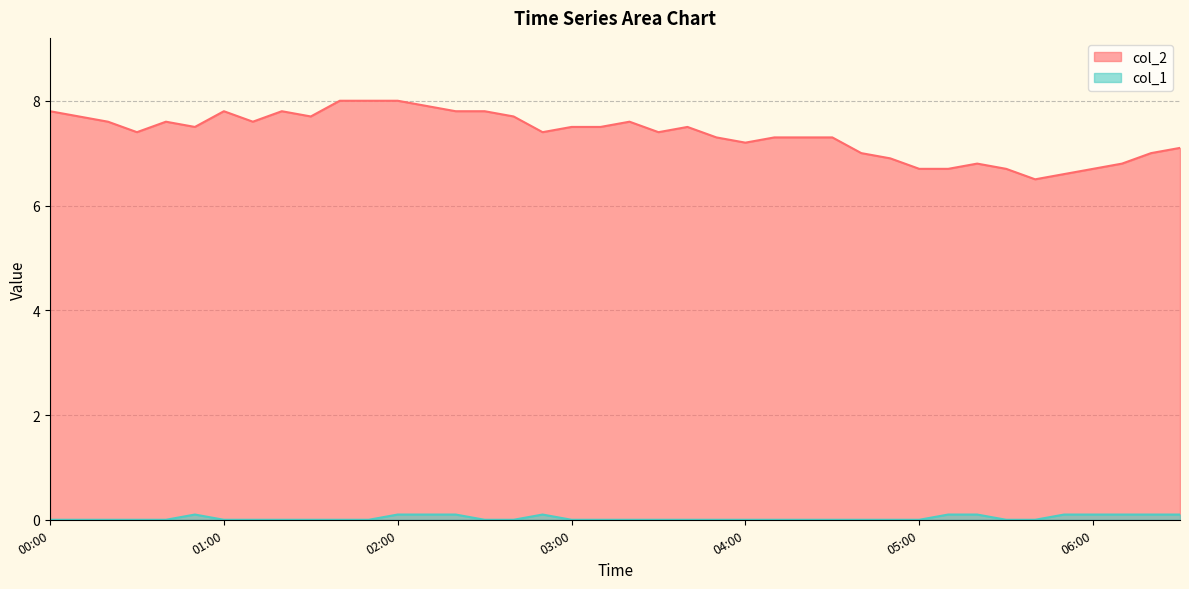

At which category is the sum across all series the highest?

02:00